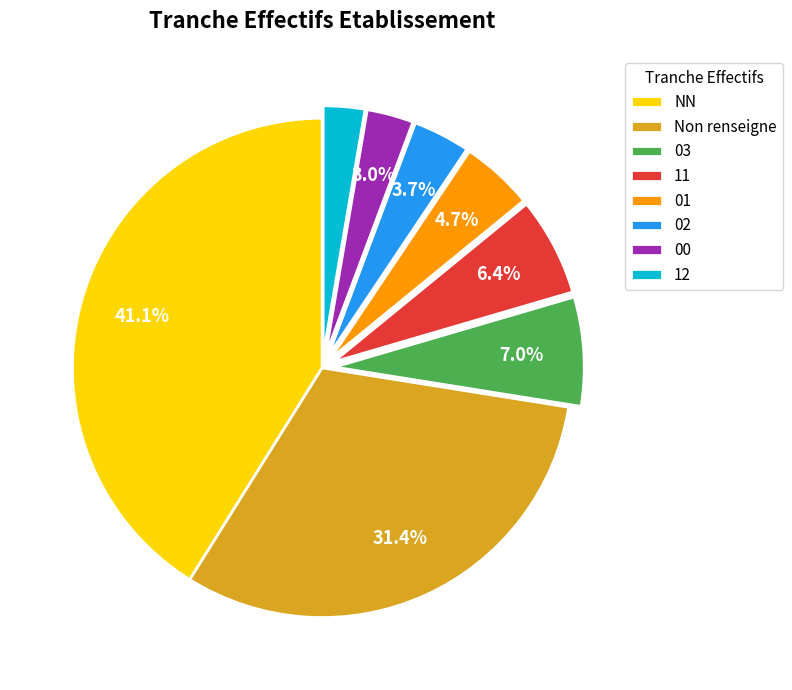

Does 00 represent more than half of the total?

No